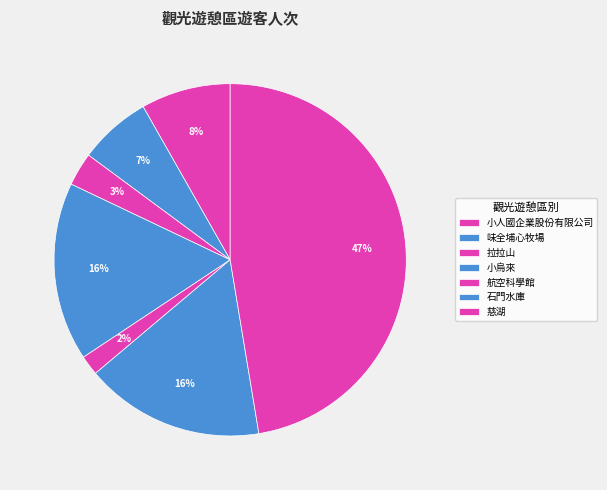

What percentage is NOT represented by 慈湖?

52.6%